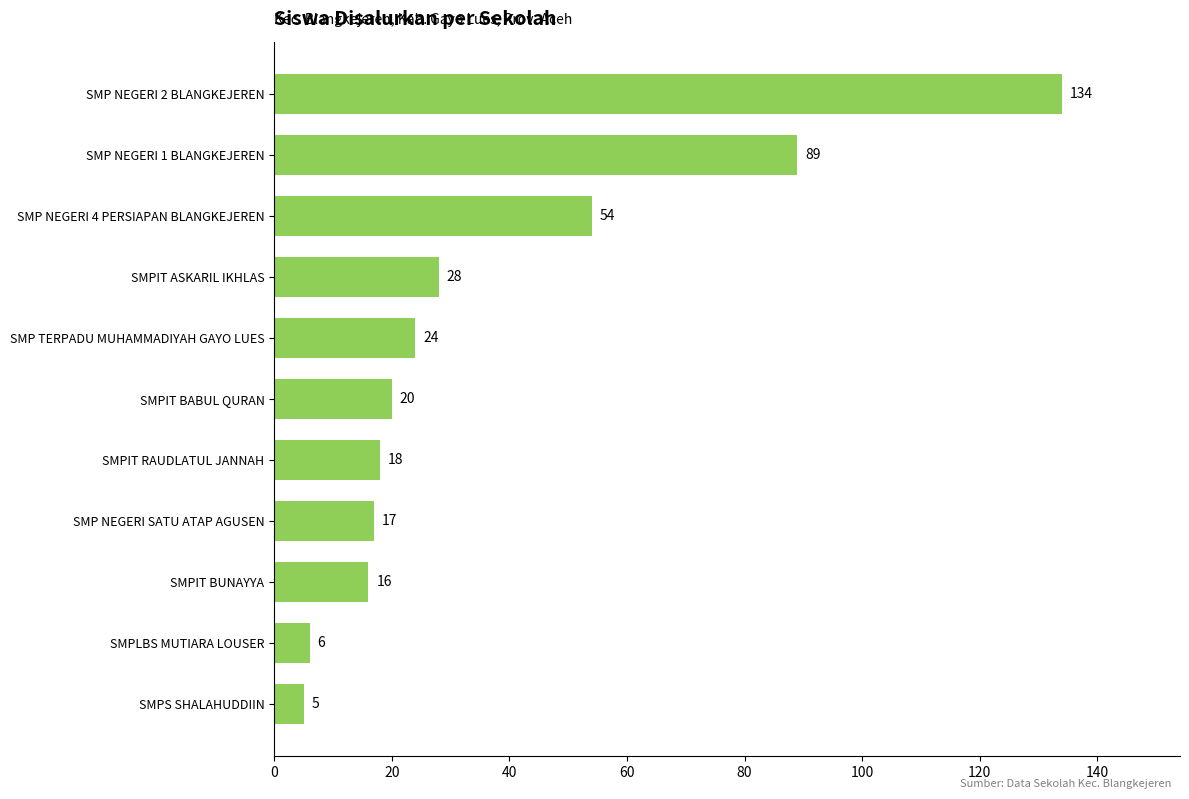

What is the change in value from SMP NEGERI 4 PERSIAPAN BLANGKEJEREN to SMP NEGERI 2 BLANGKEJEREN?

+80